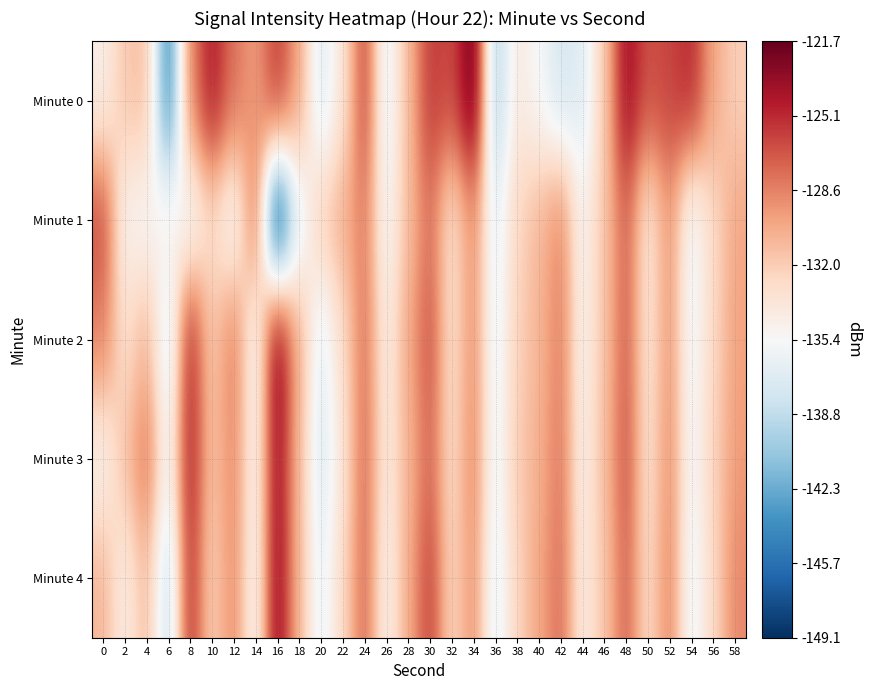

What is the total value across all series at 22?

-663.9